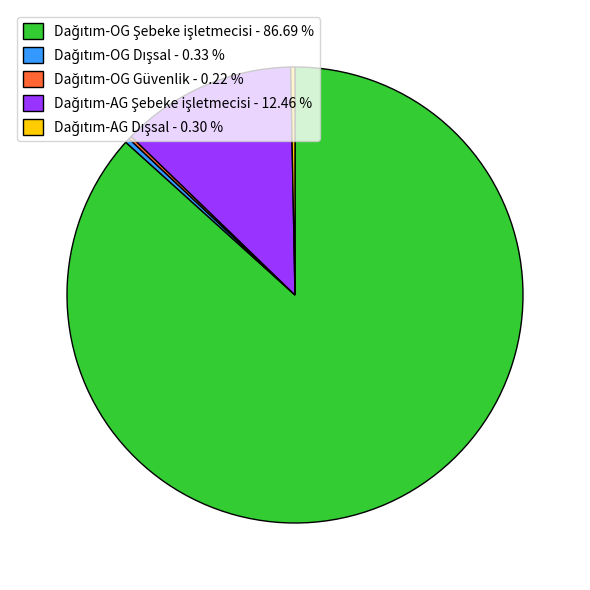

Is there a majority slice in this chart?

Yes